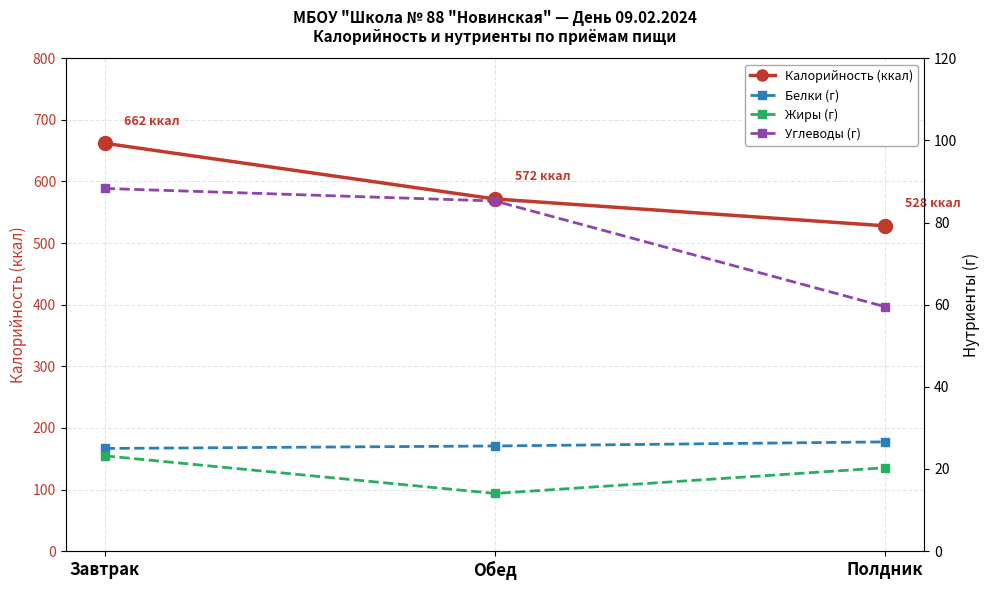

Is it true that Жиры (г) equals 23.2 at Завтрак?

True